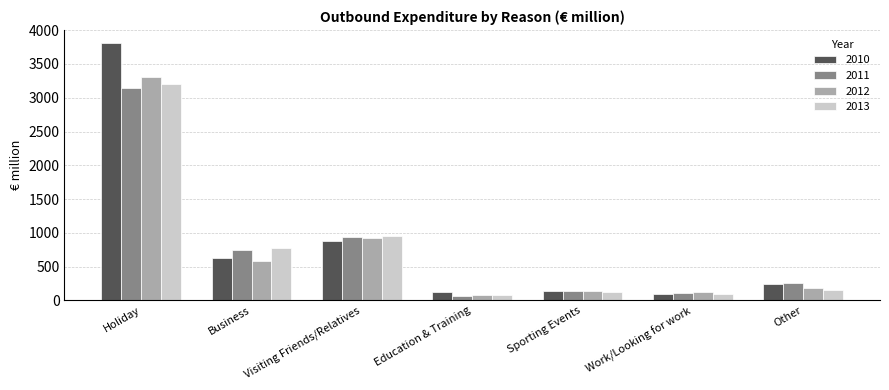

What is the maximum value for 2012?

3302.1